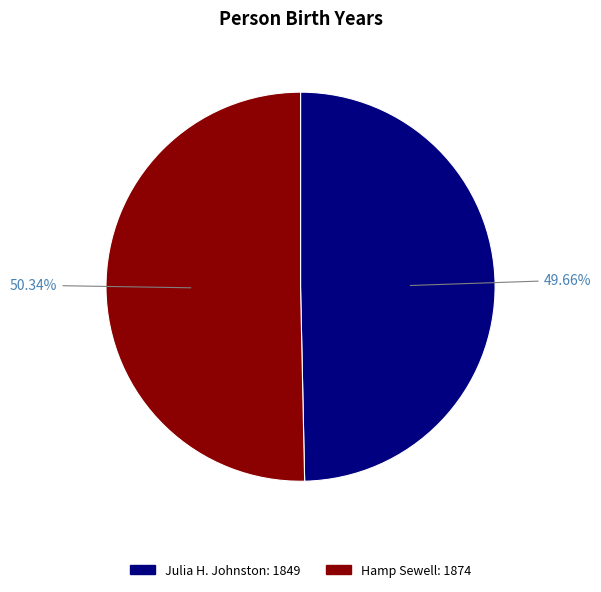

What percentage is the Julia H. Johnston slice, to the nearest percent?

50%